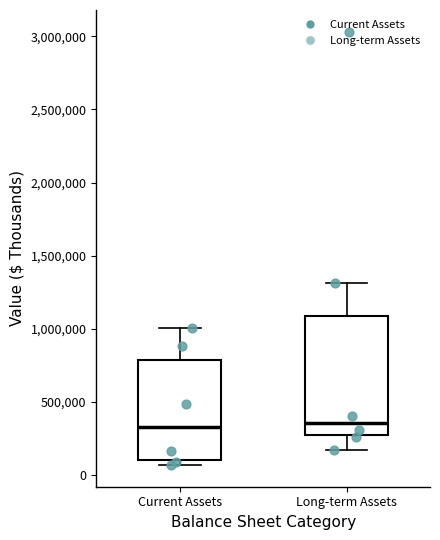

Which box is the tallest, from its lower edge to its upper edge?

Long-term Assets